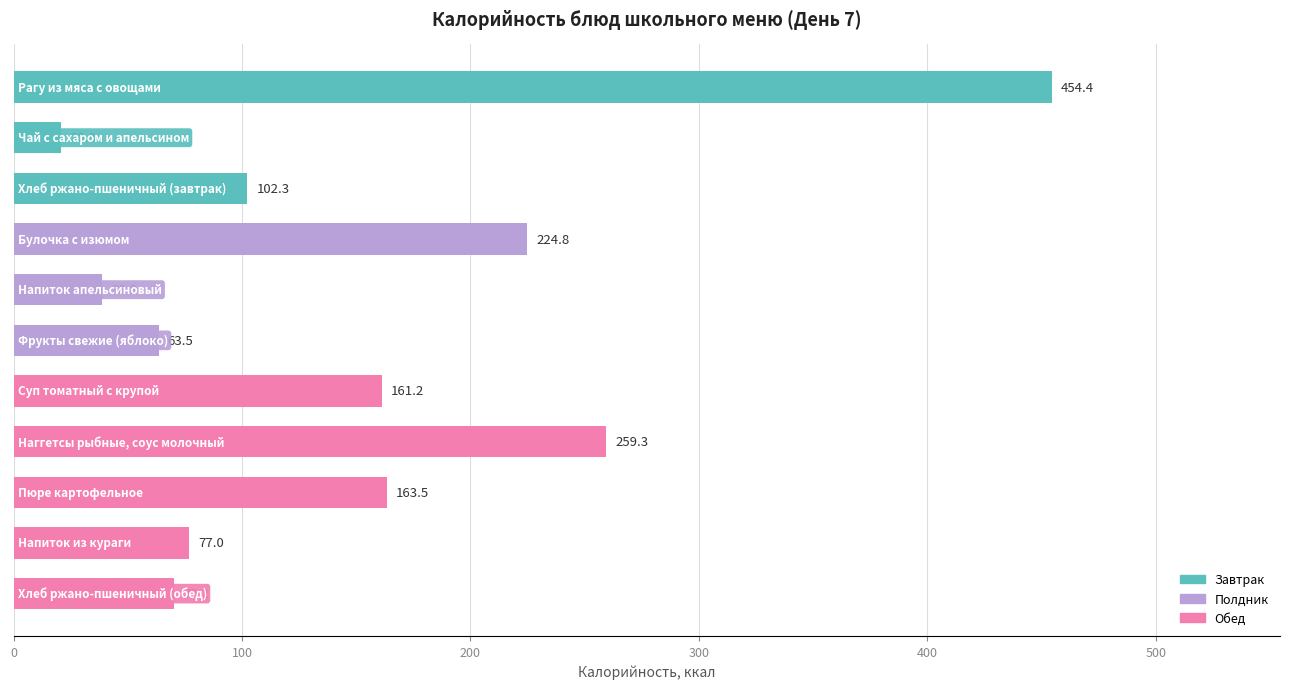

What is the difference between the maximum and minimum values?

433.6